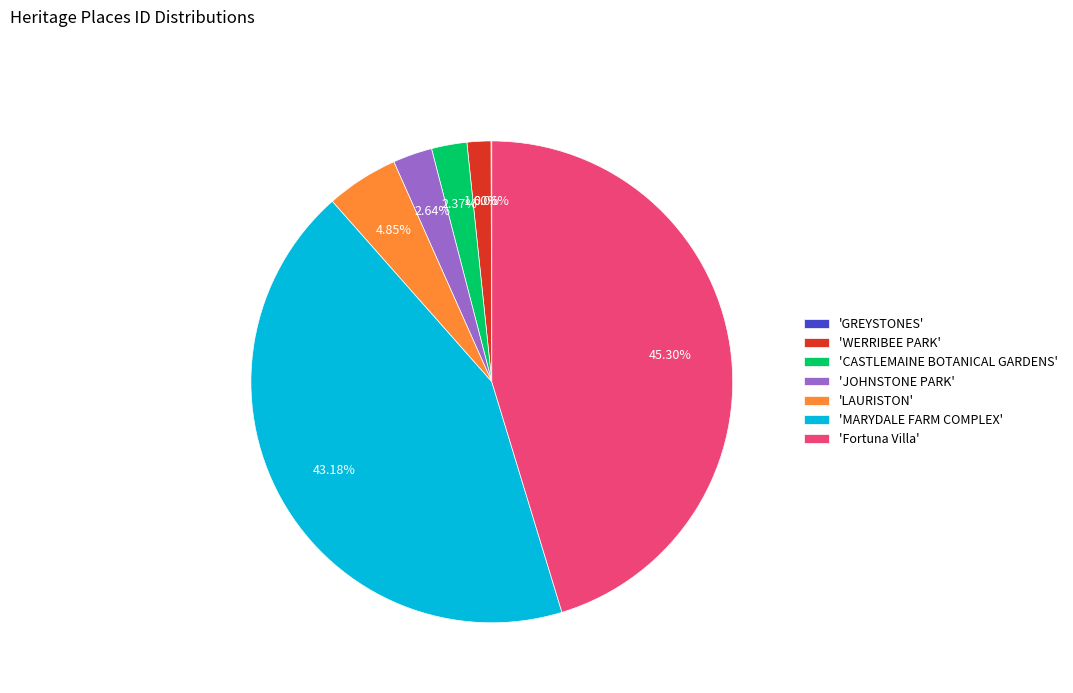

What is the largest slice in the pie chart?

'Fortuna Villa'